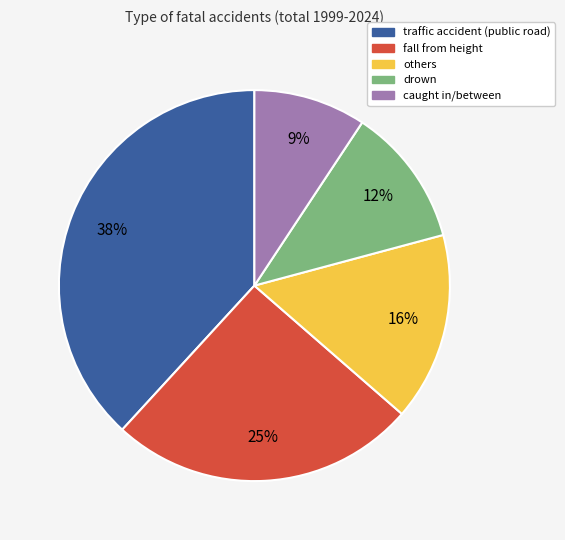

Is there a majority slice in this chart?

No